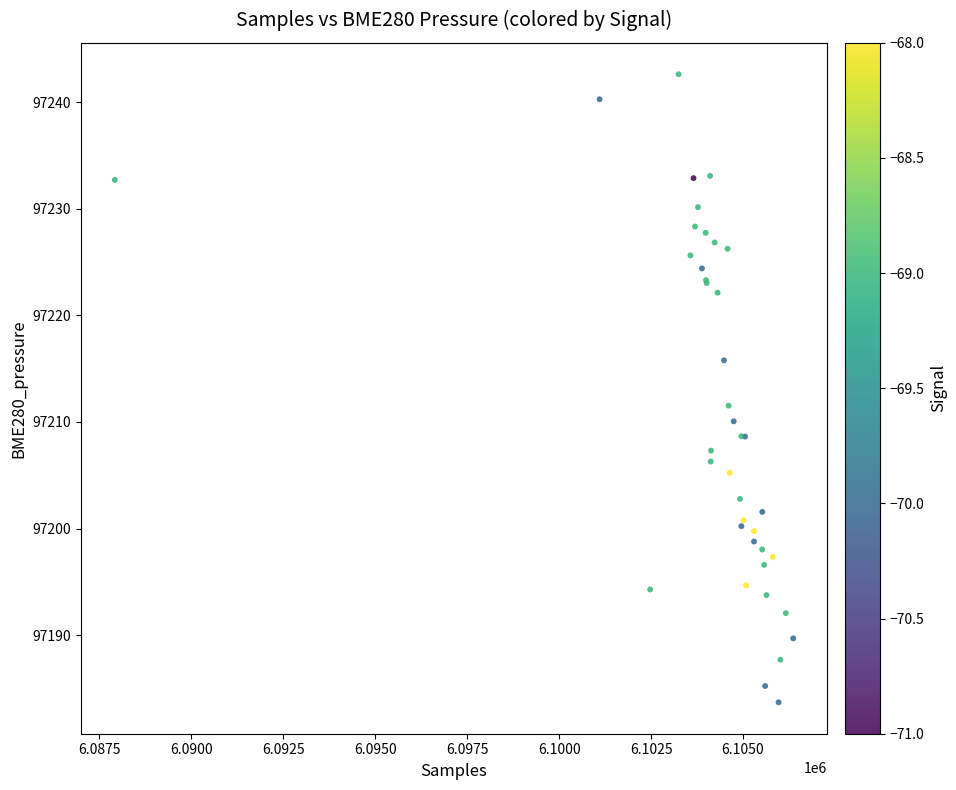

What Y value in the scatter plot is closest to 97213?

97211.5